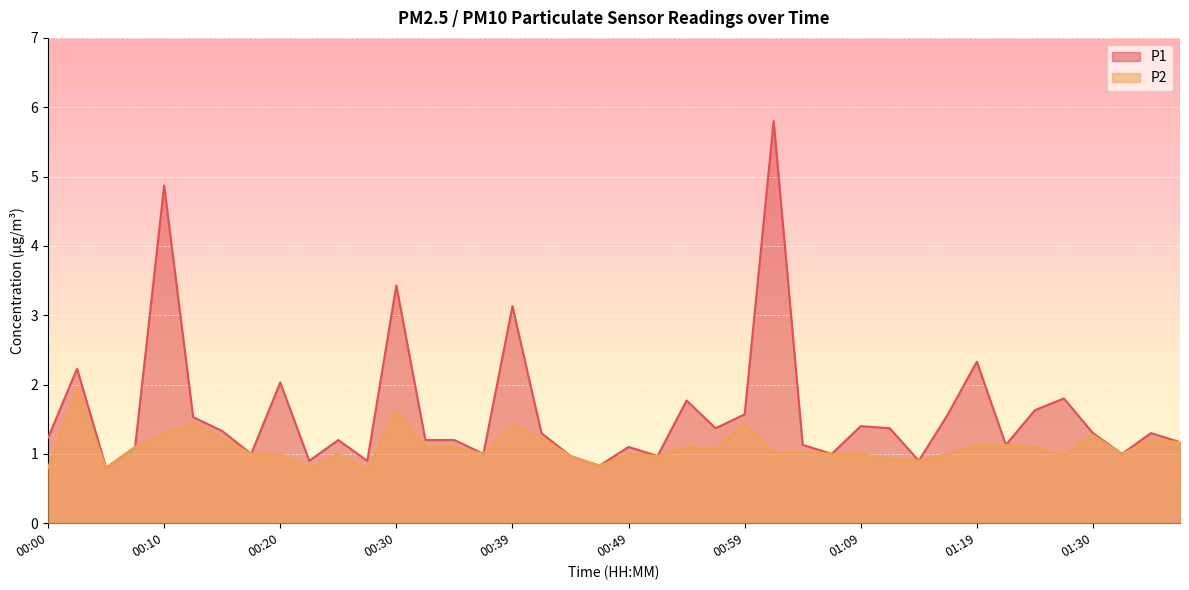

Rank the series at 00:37 from highest to lowest value.

P1, P2